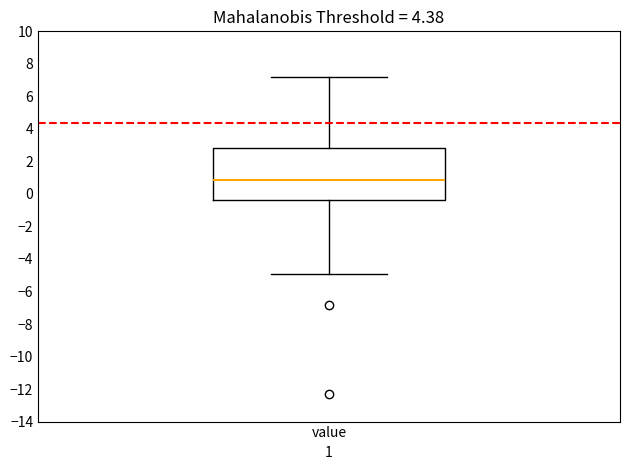

Where is the lower edge of the box for value on the y-axis? The values are not printed on the chart, so give them approximately, as read against the axis.

-0.4